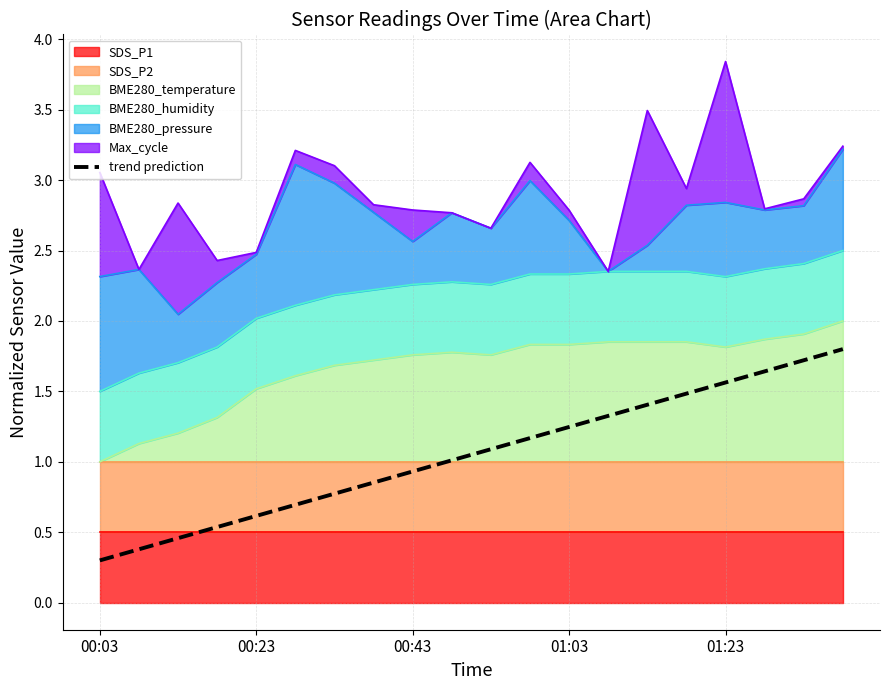

What is the difference between the maximum and minimum values?

1.5